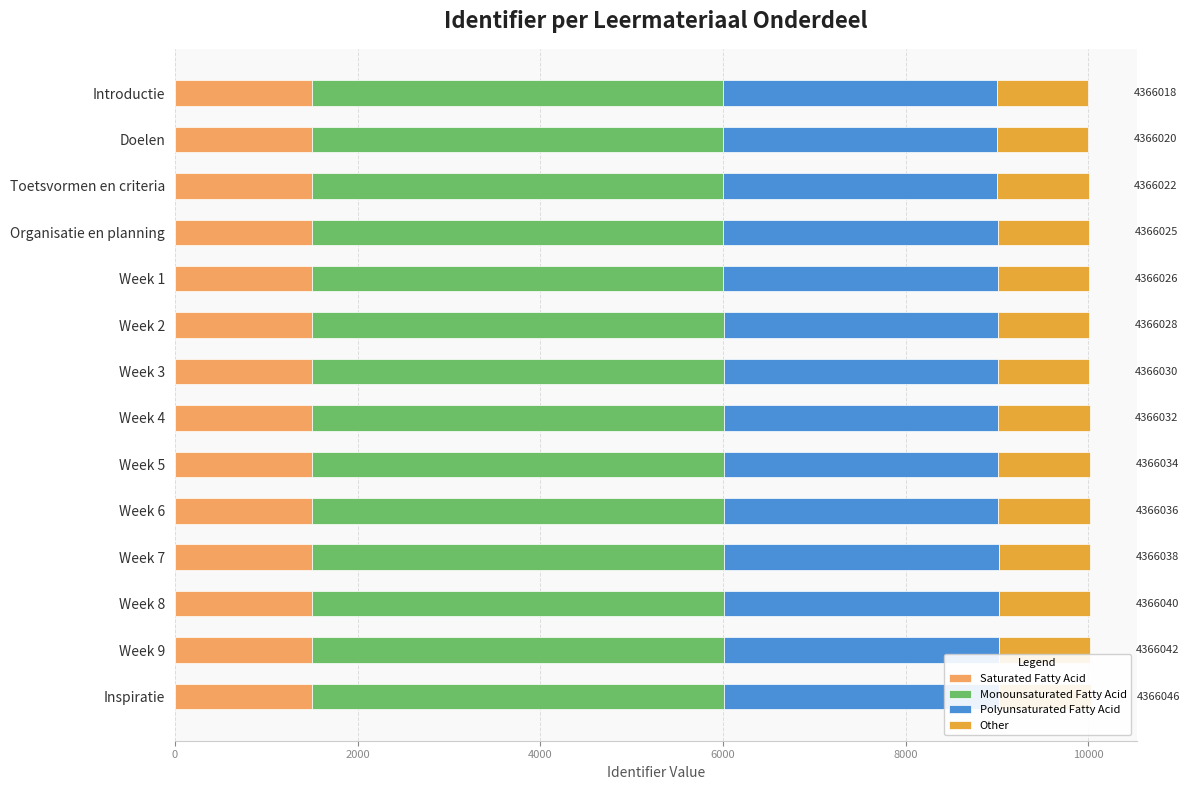

How many bars are there in each group?

4